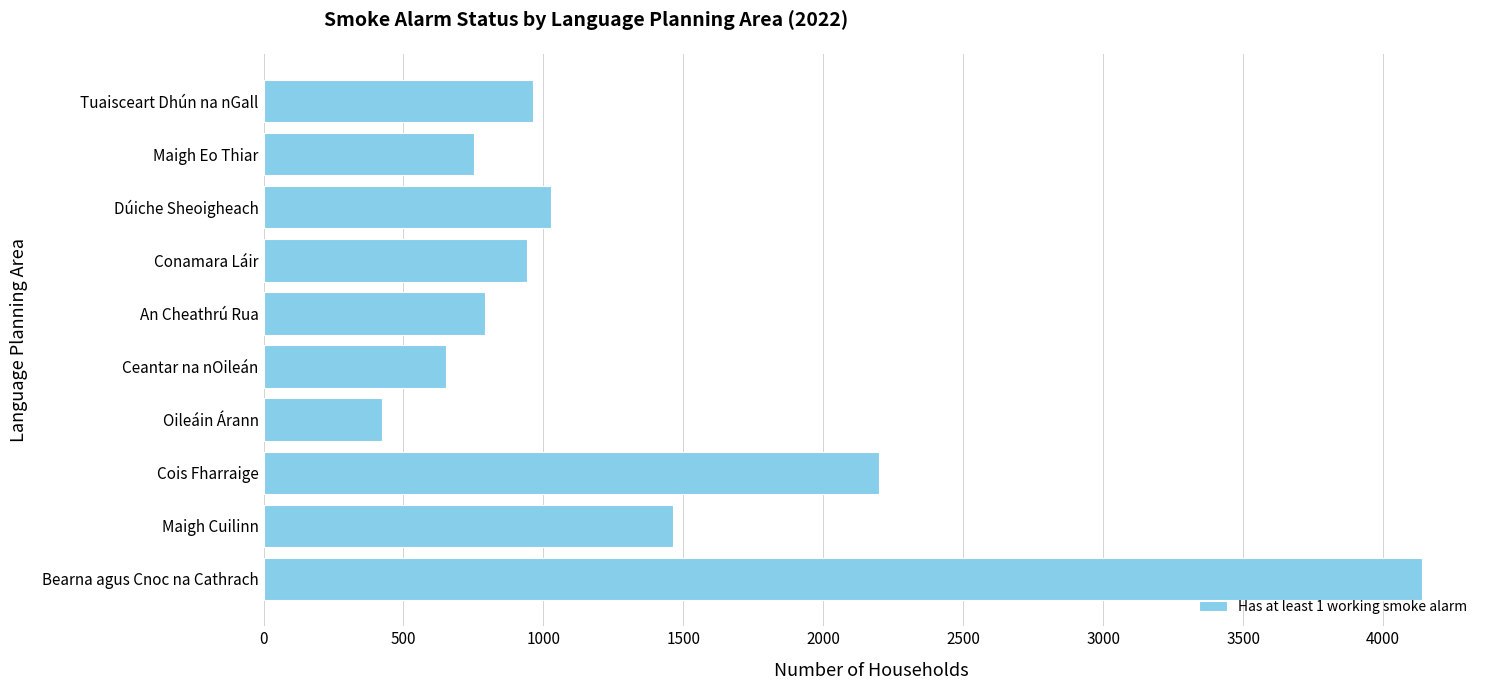

At which label is the value closest to 2282?

Cois Fharraige